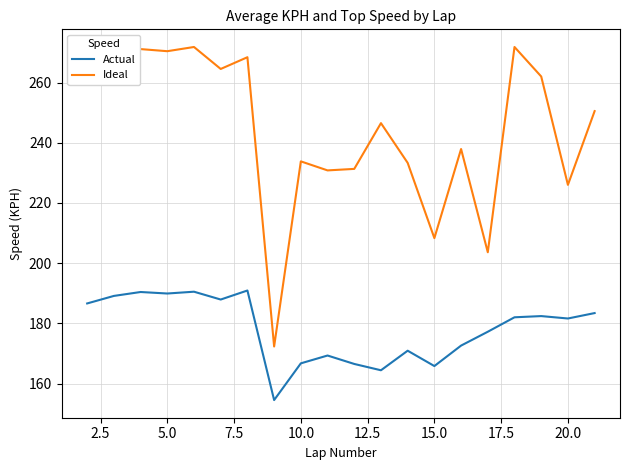

Which series has the largest range (max minus min)?

Ideal